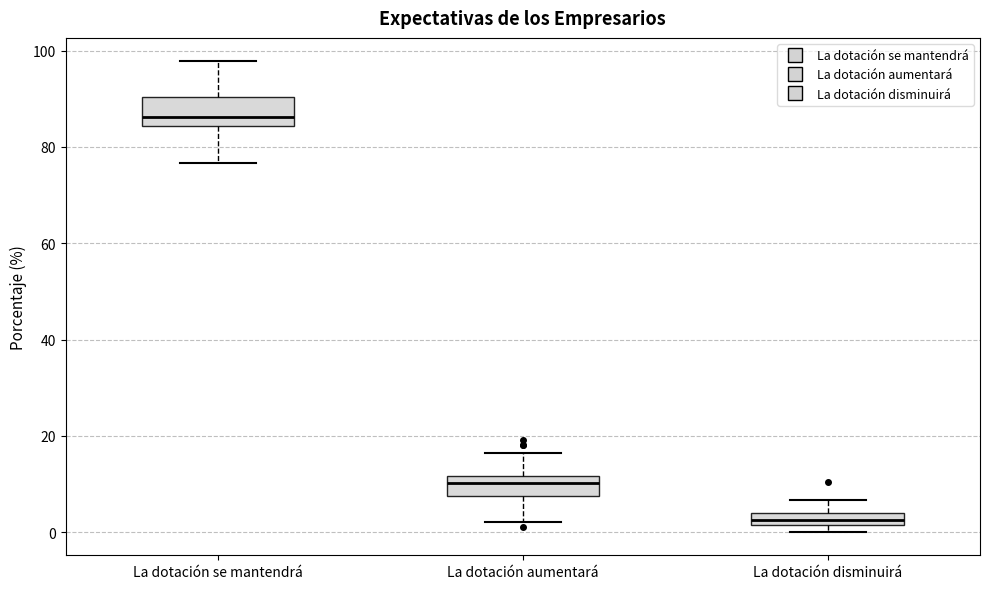

Which box has the highest median line?

La dotación se mantendrá